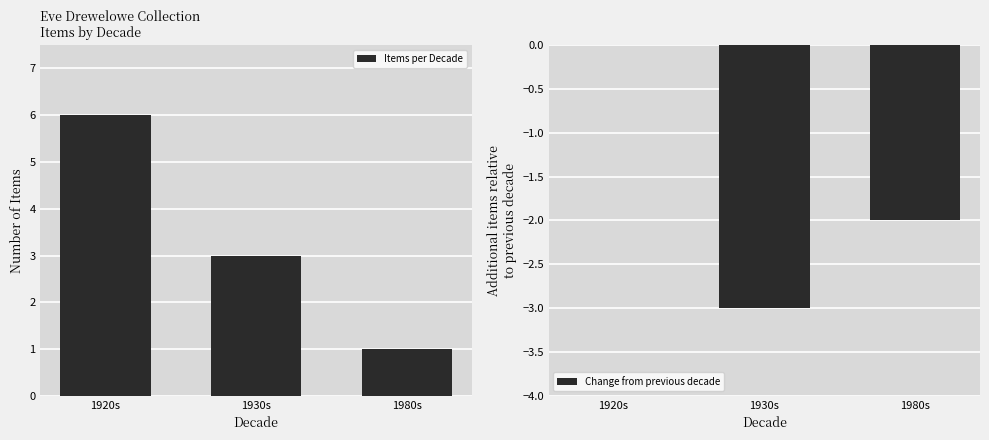

How many values in the Change from previous decade series exceed -2?

1